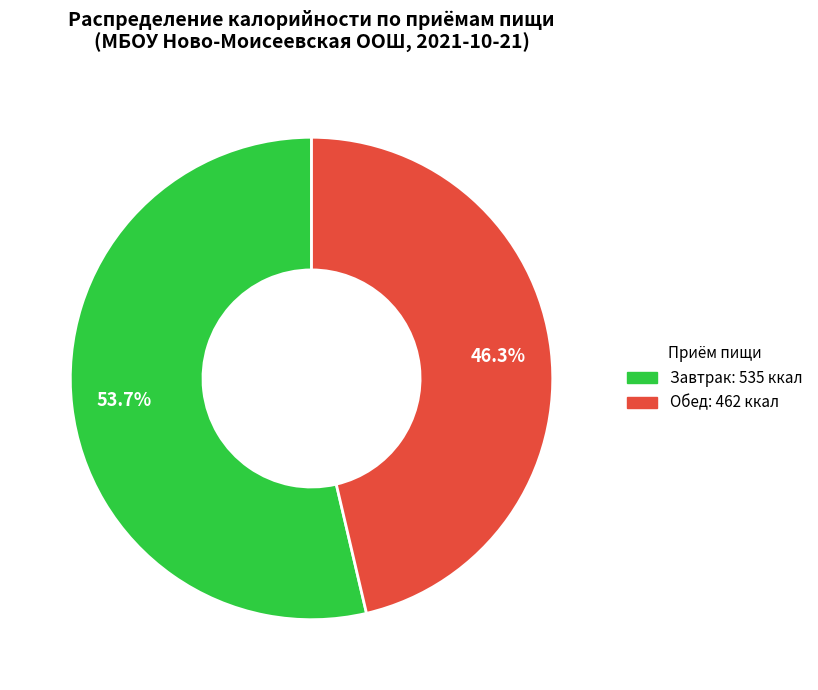

The Завтрак slice represents 54% of the pie. True or false?

True